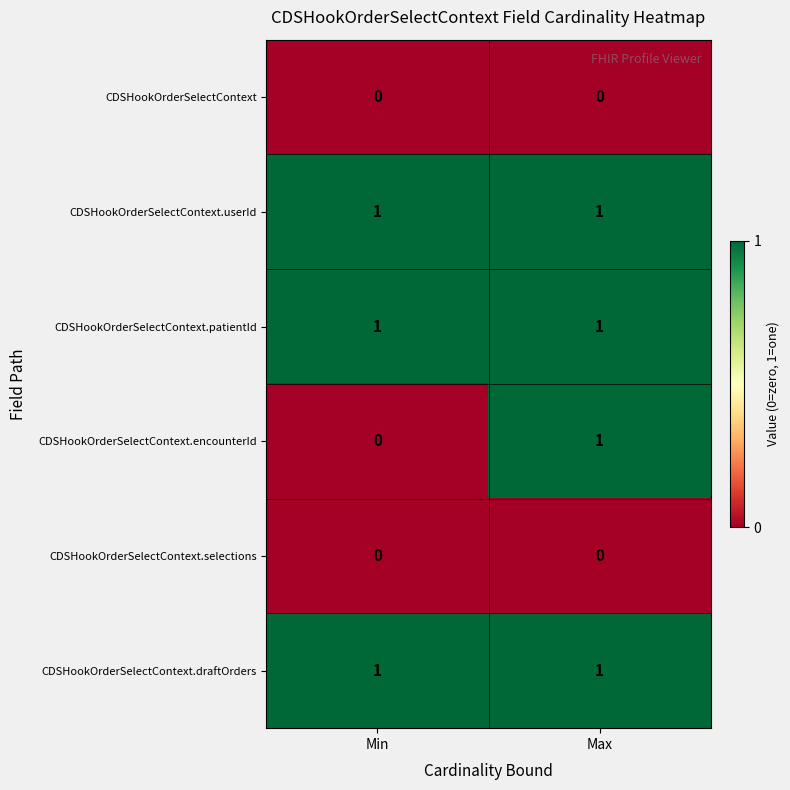

Reading left to right, extract all data points from this chart.

CDSHookOrderSelectContext: Min=0	Max=0
CDSHookOrderSelectContext.userId: Min=1	Max=1
CDSHookOrderSelectContext.patientId: Min=1	Max=1
CDSHookOrderSelectContext.encounterId: Min=0	Max=1
CDSHookOrderSelectContext.selections: Min=0	Max=0
CDSHookOrderSelectContext.draftOrders: Min=1	Max=1